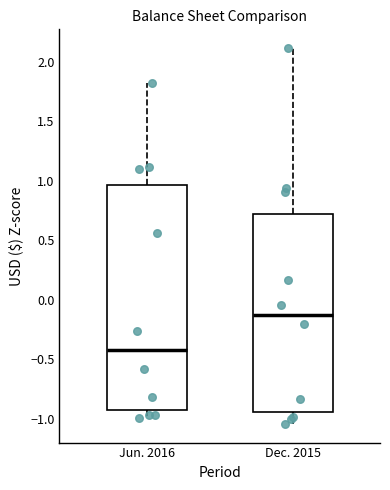

Reading left to right, read every box against the y-axis: the position of its median line, the range the box covers, and the ends of its whiskers. The values are not printed on the chart, so give them approximately, as read against the axis.

Jun. 2016: median -0.40, box -0.95 to 0.95, whiskers -1.00 to 1.80
Dec. 2015: median -0.15, box -0.95 to 0.70, whiskers -1.05 to 2.10